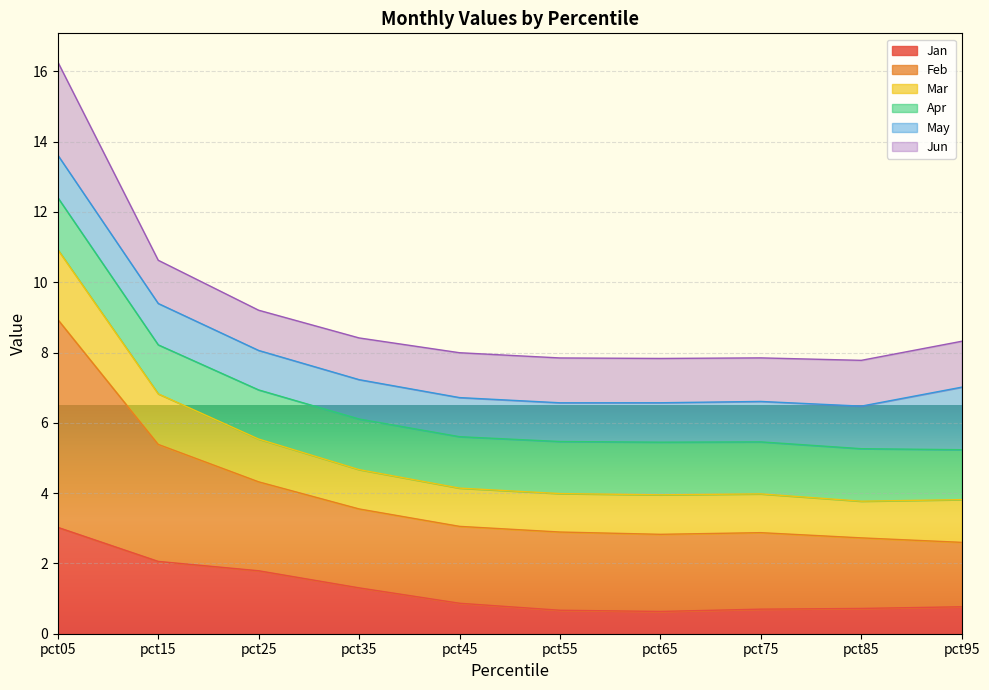

Which category has the highest value in the Jan series?

pct05